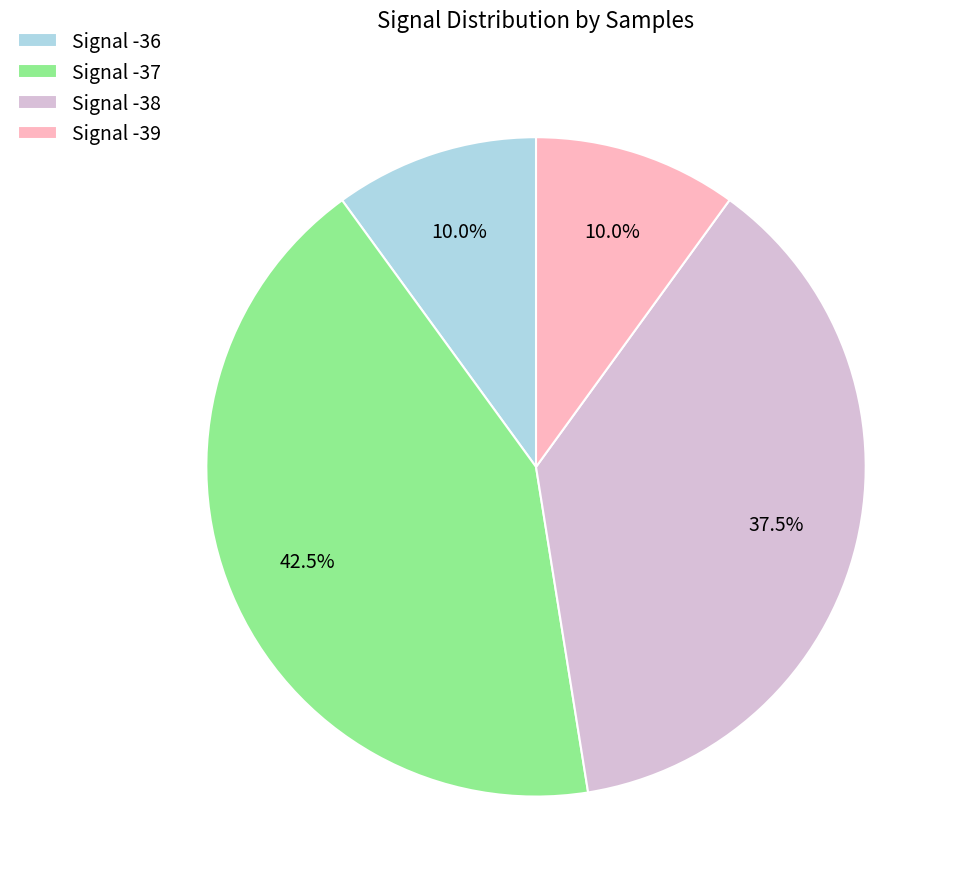

Which slice is the largest?

Signal -37